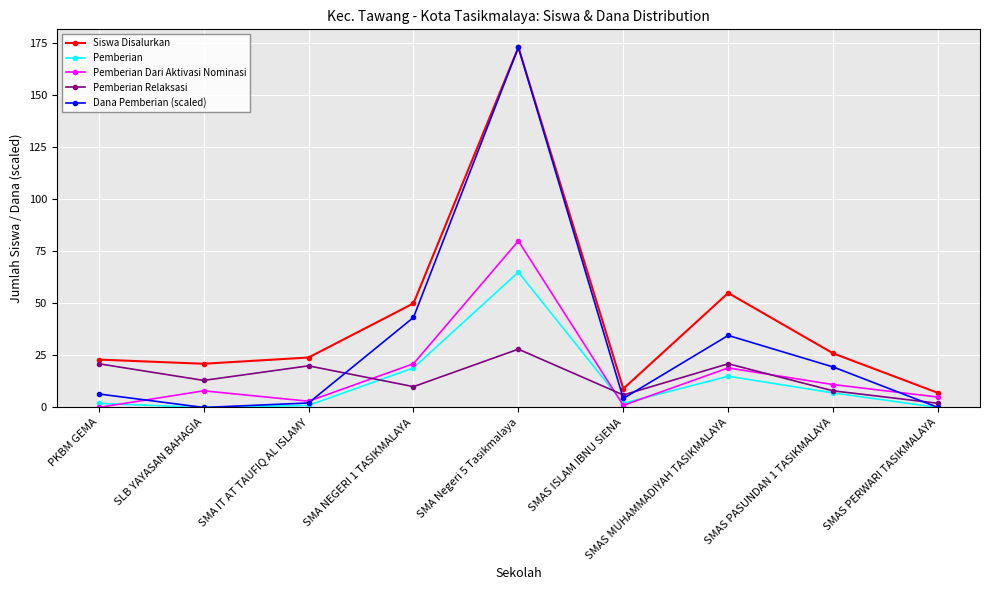

At which label is Pemberian Relaksasi closest to 15?

SLB YAYASAN BAHAGIA